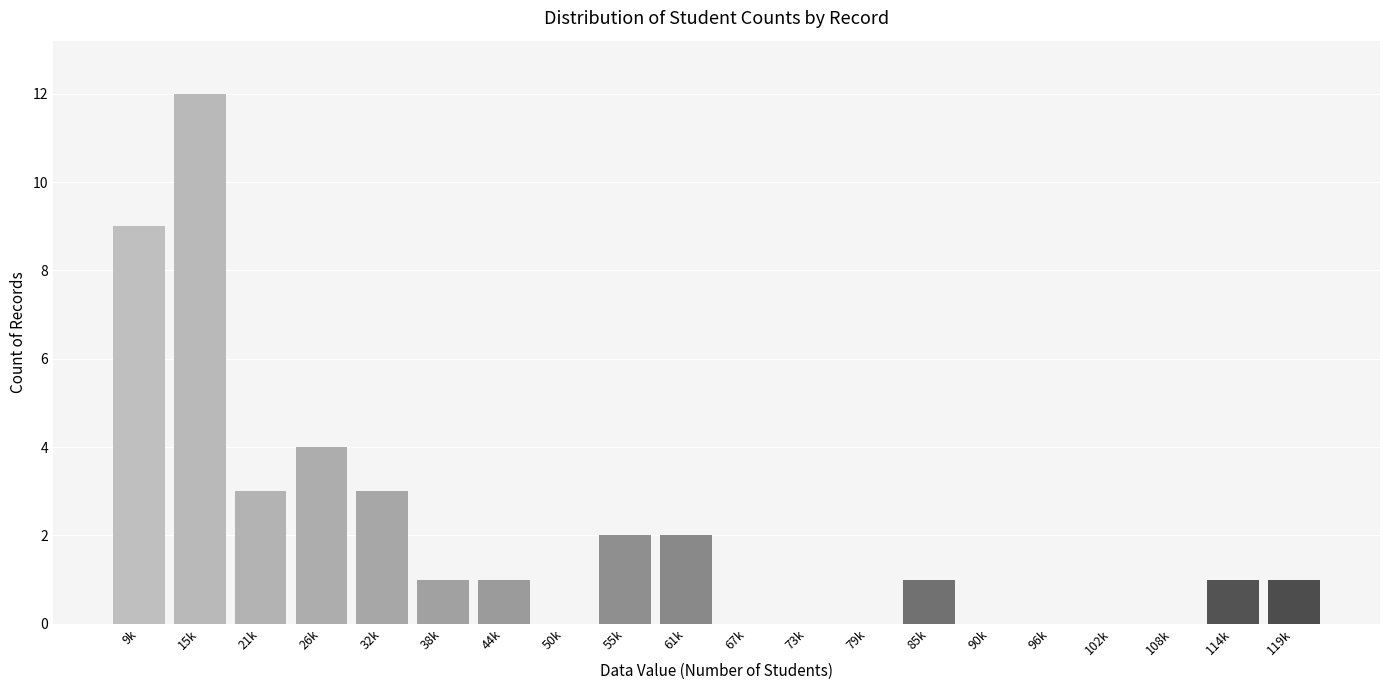

Reading left to right, transcribe all the data shown in this chart.

9k=9	15k=12	21k=3	26k=4	32k=3	38k=1	44k=1	50k=0	55k=2	61k=2	67k=0	73k=0	79k=0	85k=1	90k=0	96k=0	102k=0	108k=0	114k=1	119k=1